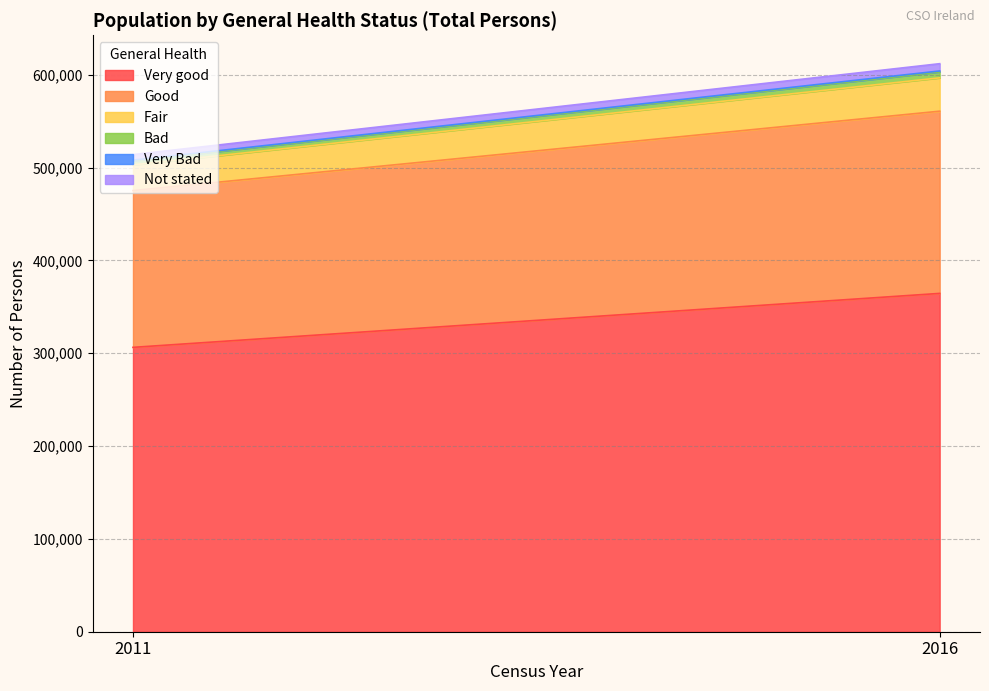

What is the sum of all Fair values?

63556